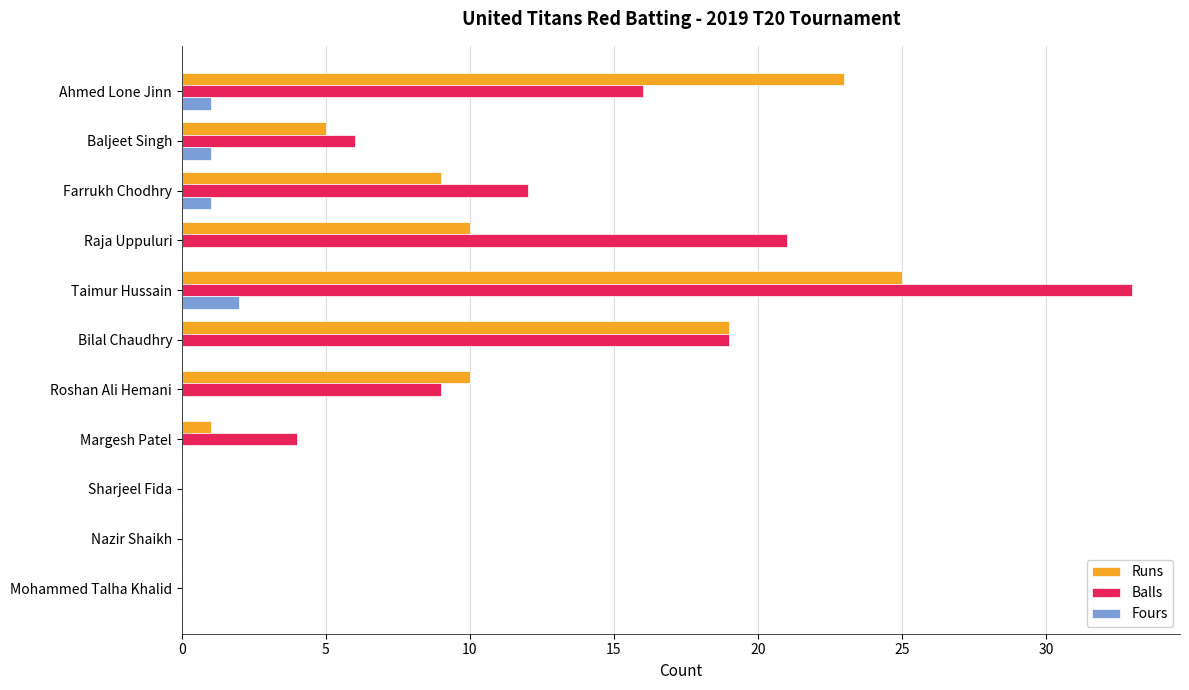

What is the sum of all Balls values?

120